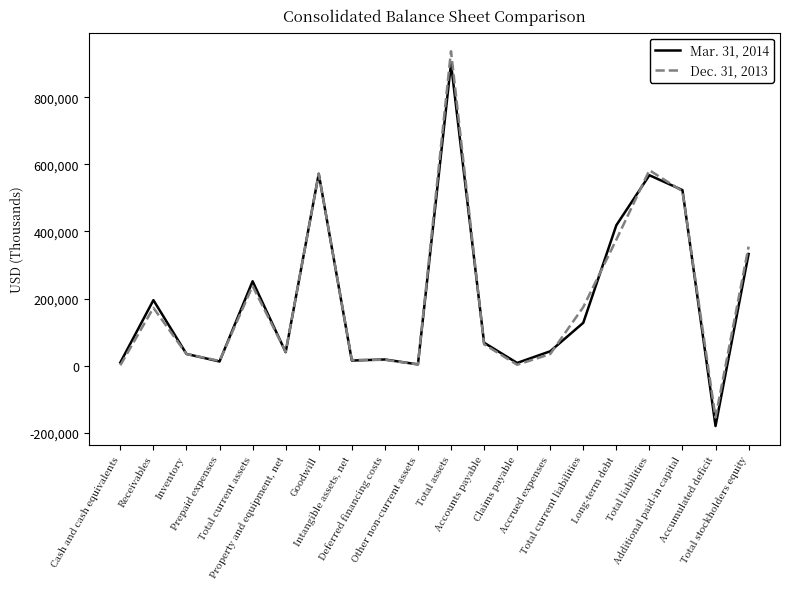

Rank the series by their maximum value, from highest to lowest.

Dec. 31, 2013, Mar. 31, 2014